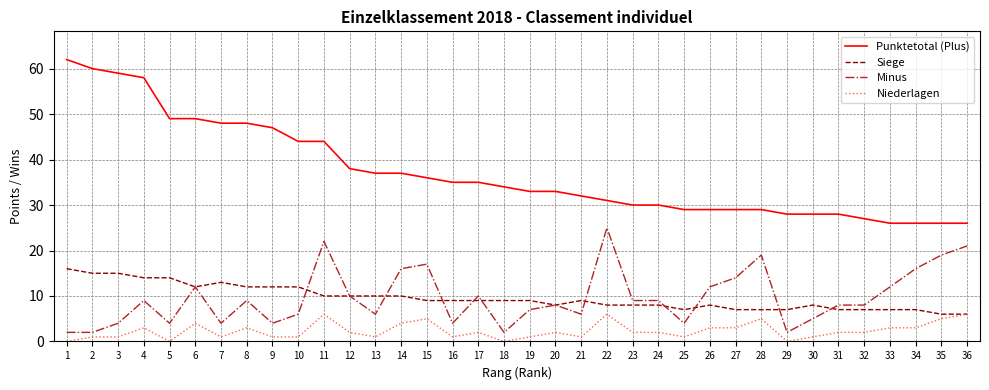

The Siege series shows 9 at 15. True or false?

True